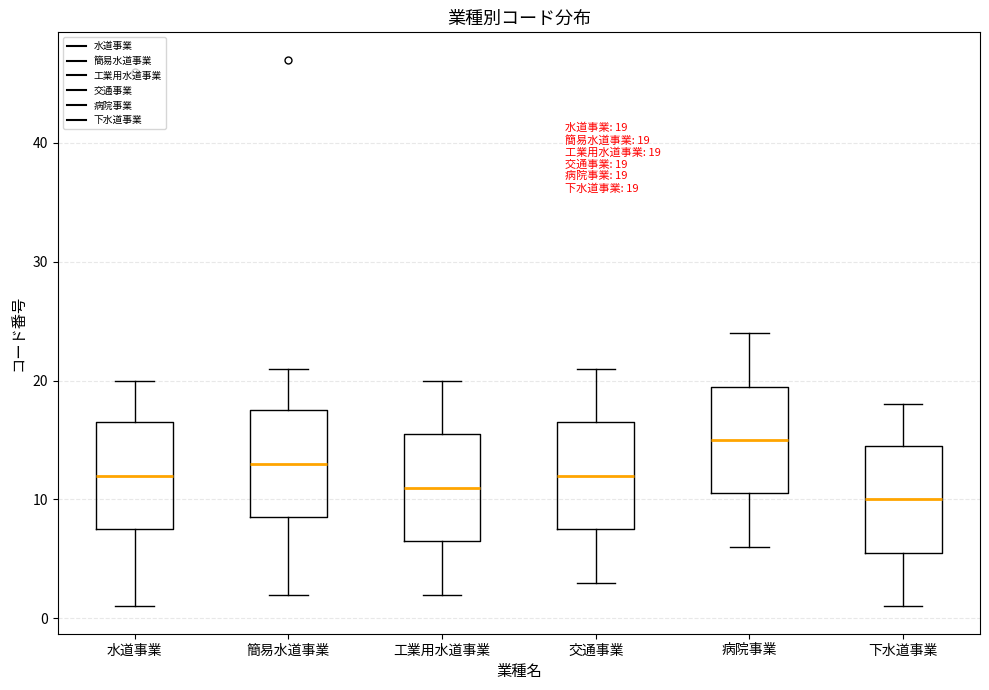

Which box has the lowest median line?

下水道事業